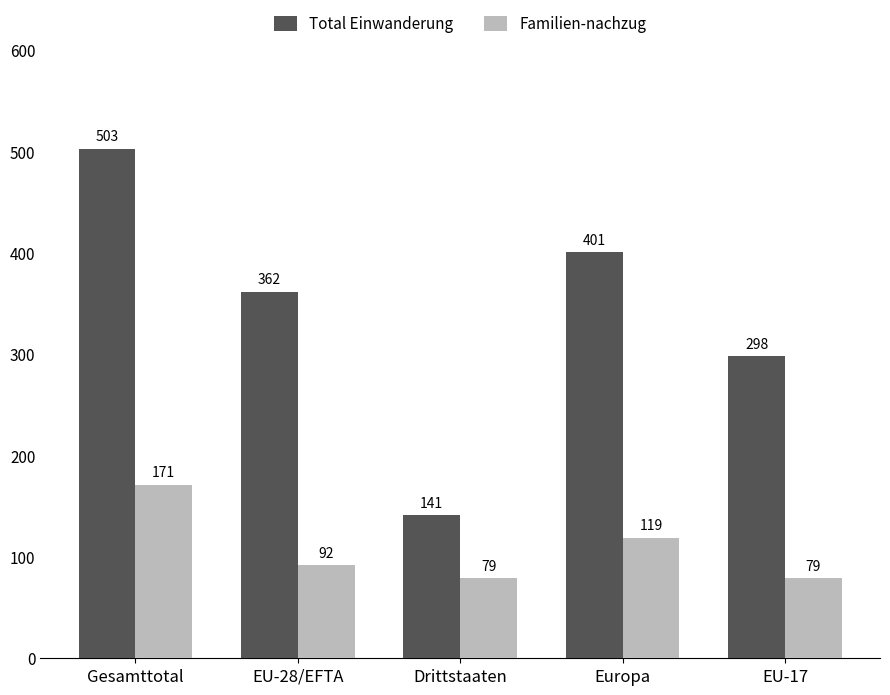

Reading right to left, extract all data points from this chart.

Total Einwanderung: 298	401	141	362	503
Familien-nachzug: 79	119	79	92	171